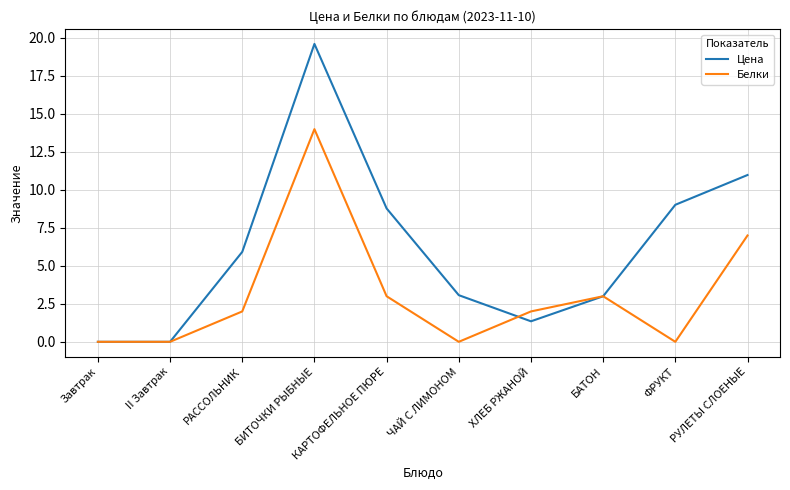

How many lines are shown in the chart?

2